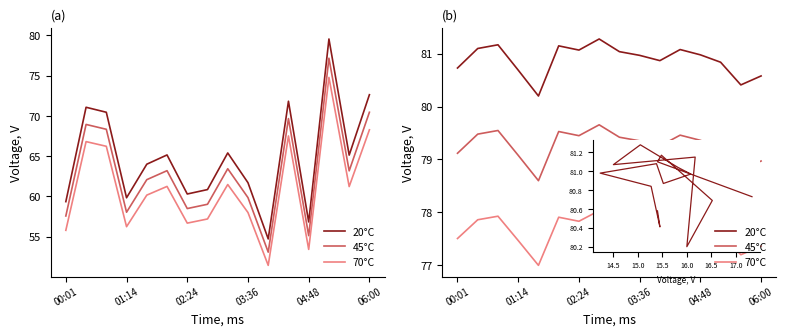

Is this an area chart (filled region under the line)?

No